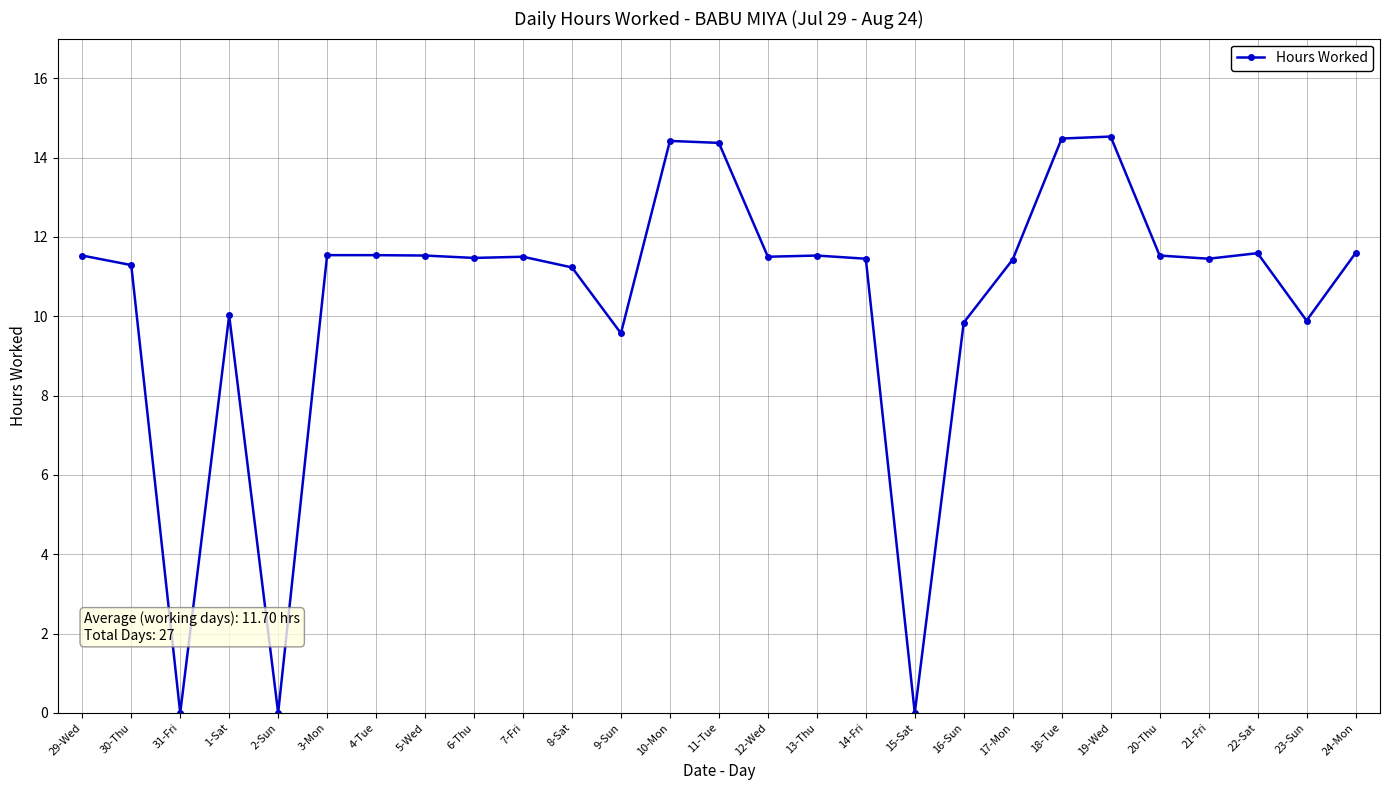

How many values are below 11?

7